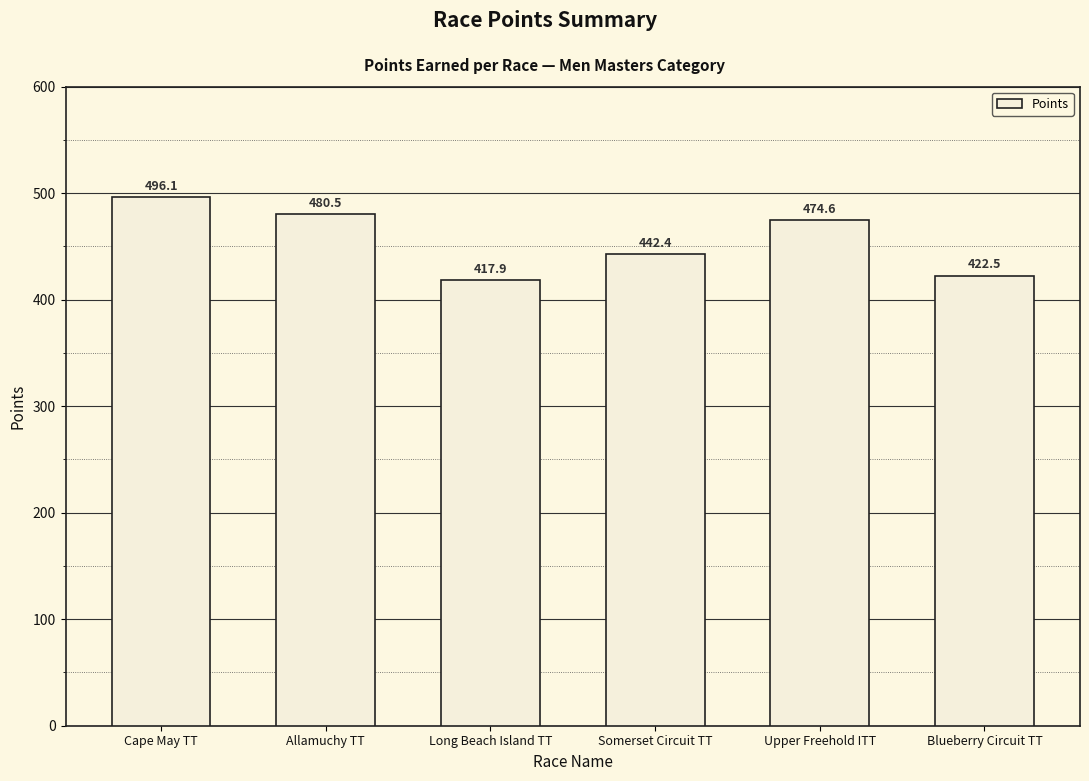

List the labels in order of value, smallest first.

Long Beach Island TT, Blueberry Circuit TT, Somerset Circuit TT, Upper Freehold ITT, Allamuchy TT, Cape May TT